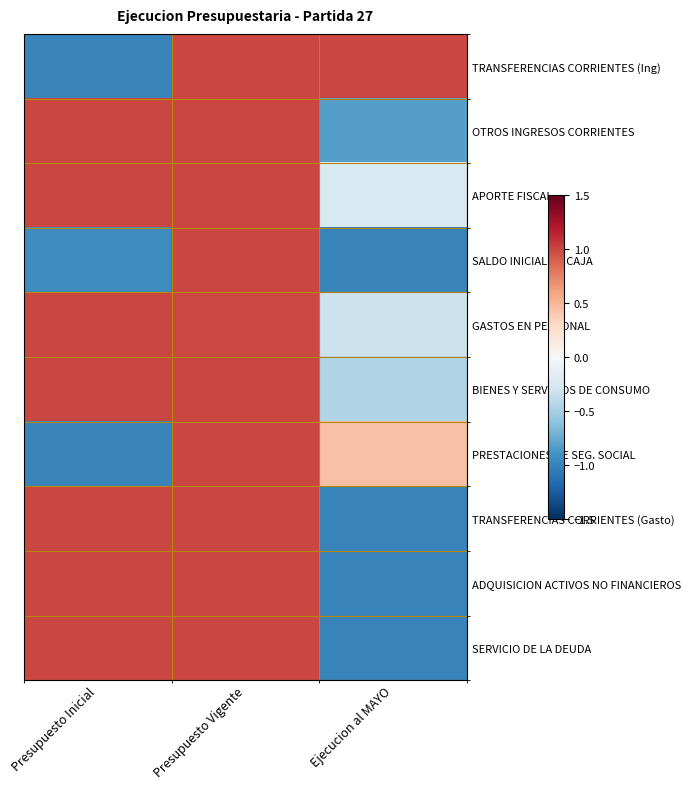

Between Ejecucion al MAYO and Presupuesto Vigente, which is larger?

Ejecucion al MAYO